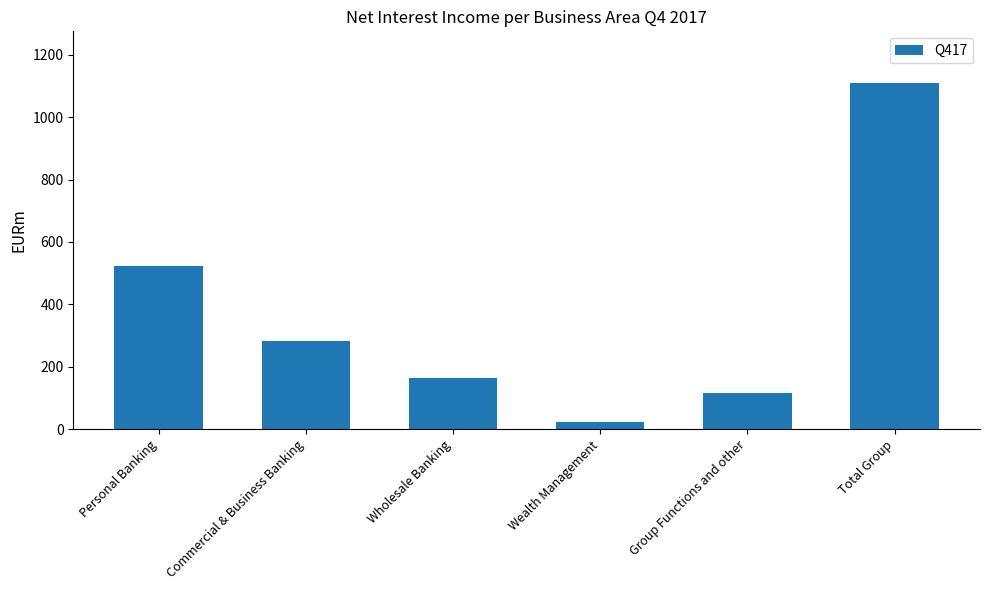

What is the maximum value shown in the chart?

1109